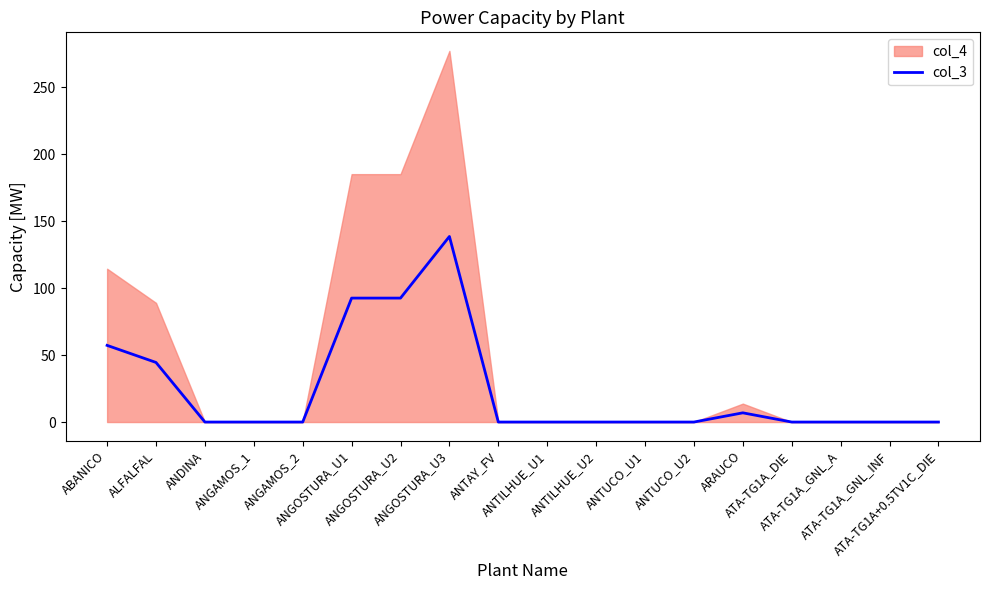

What is the label of the 3rd point from the left?

ANDINA